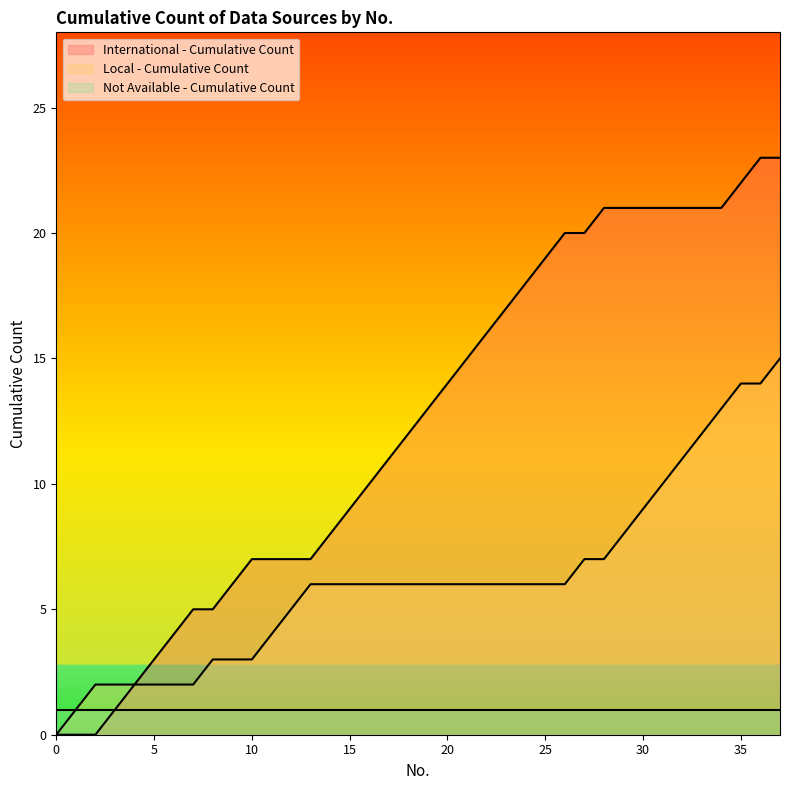

What is the difference between the Local - Cumulative Count values at 11 and 21?

2